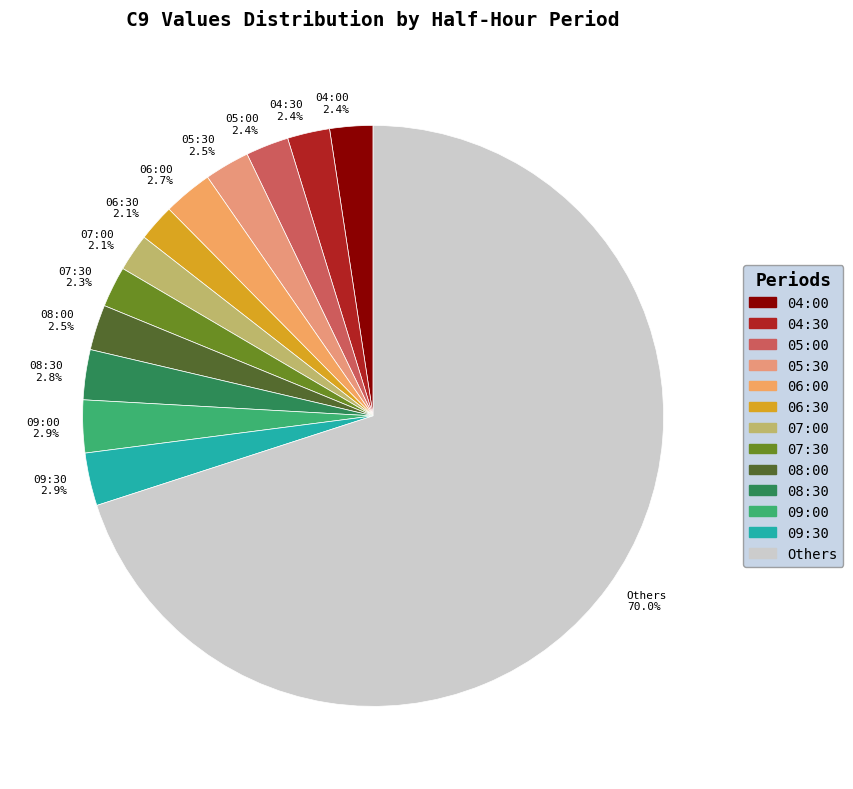

Count the number of slices in the pie.

13